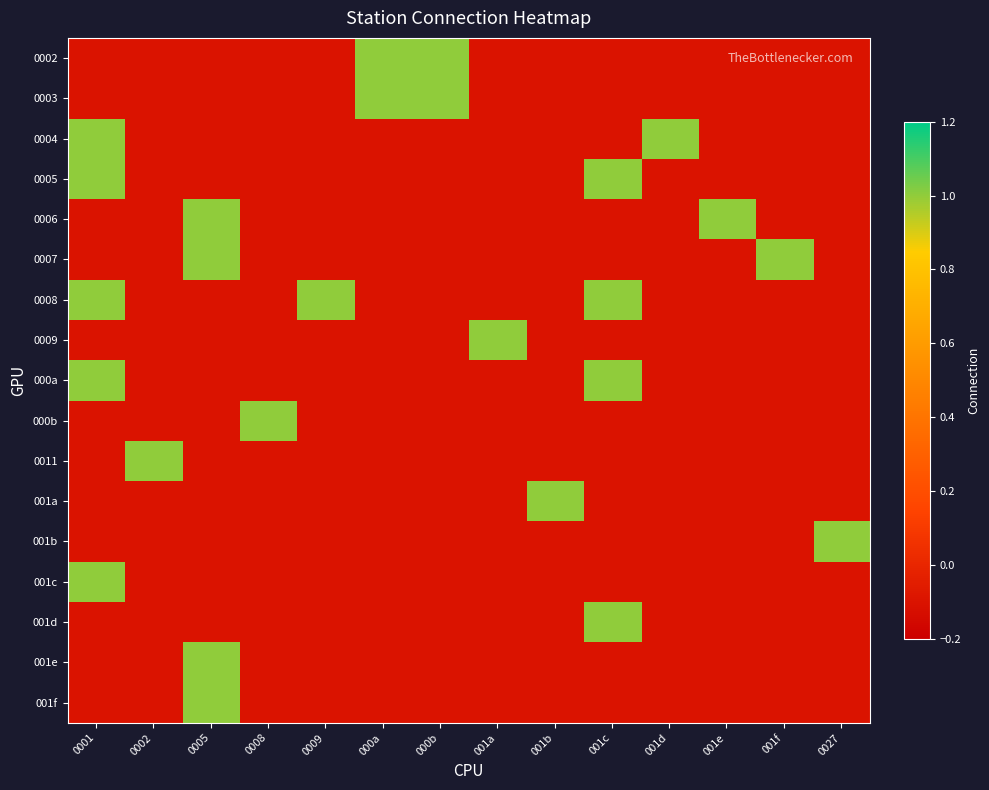

At which category is the sum across all series the highest?

0001